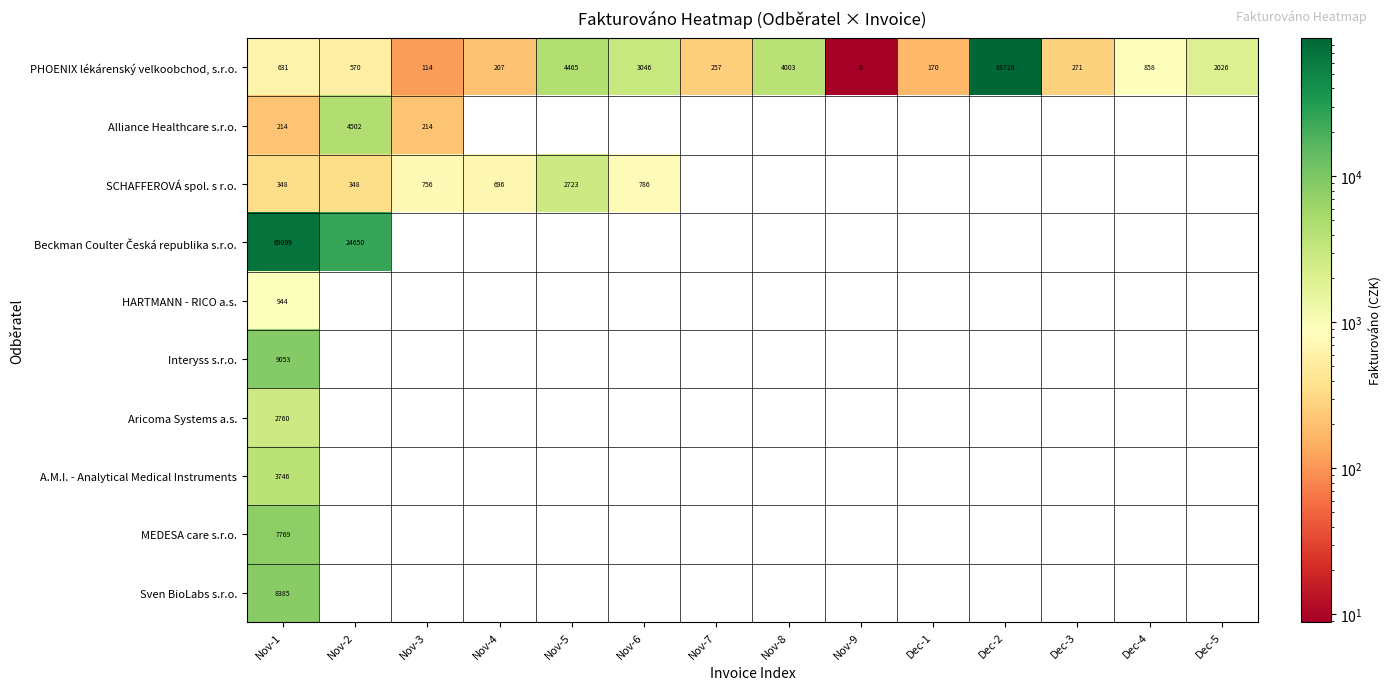

Is it true that PHOENIX lékárenský velkoobchod, s.r.o. equals 3221.1 at Dec-5?

False